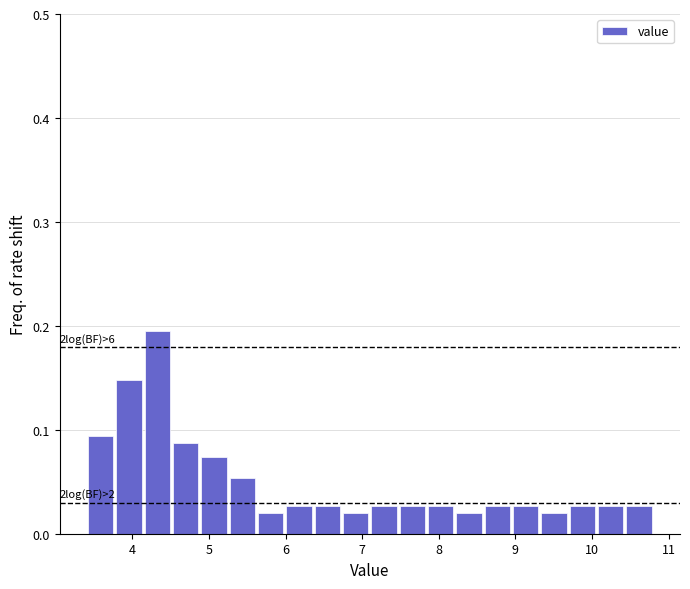

Around what value on the x-axis is the tallest bar? Give the approximate position of its centre, as read against the axis.

4.3